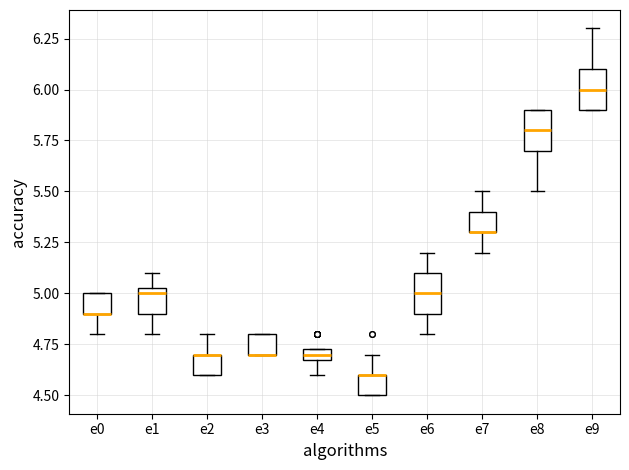

Where is the upper edge of the box for e9 on the y-axis? The values are not printed on the chart, so give them approximately, as read against the axis.

6.10